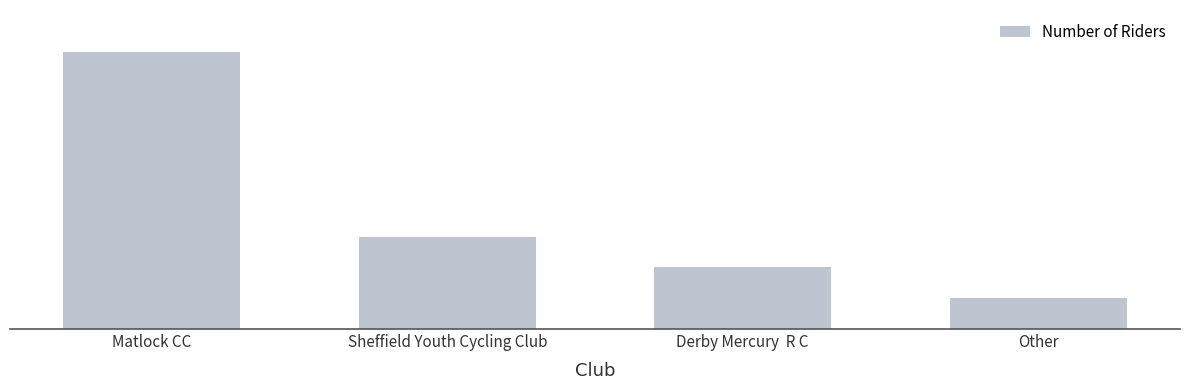

What value does the data have at Sheffield Youth Cycling Club?

3